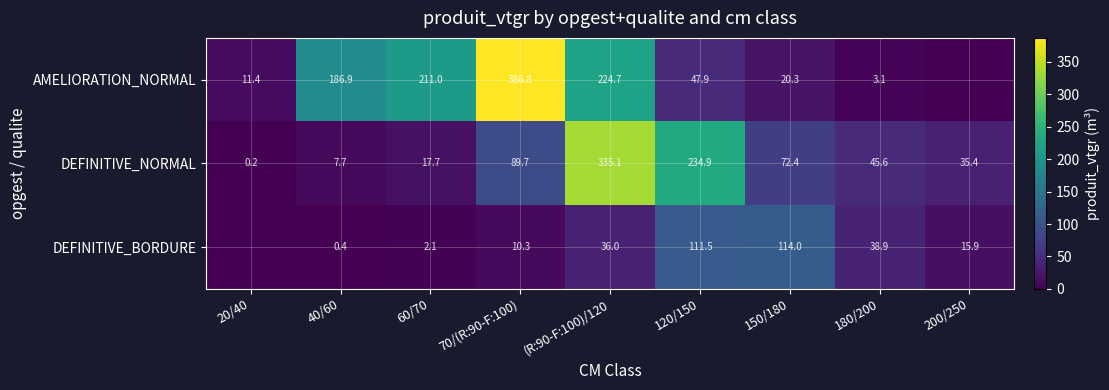

True or false: AMELIORATION_NORMAL has a value of 3.1 at 180/200.

True